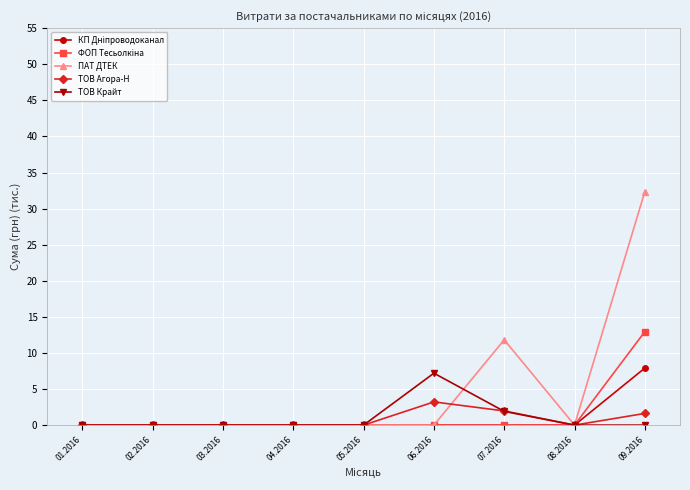

Which series changed the most between 04.2016 and 07.2016?

ПАТ ДТЕК